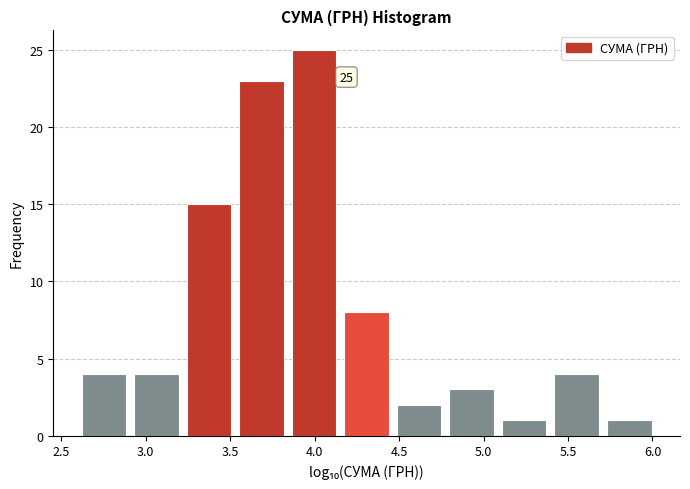

Which range on the x-axis has the tallest bar?

3.85 to 4.15